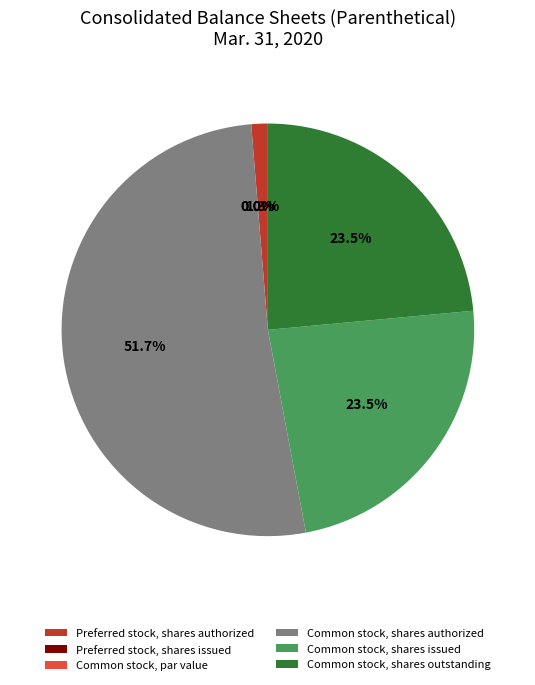

To the nearest percent, what portion does Common stock, shares authorized represent?

52%